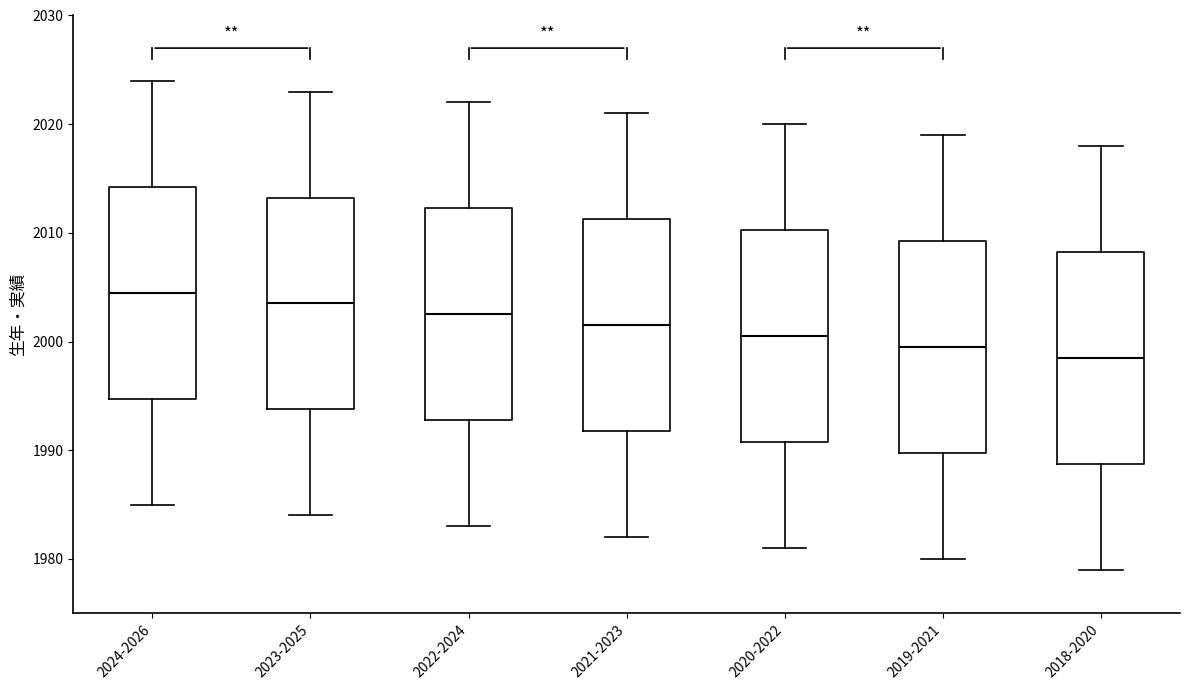

Which box's median line is the lowest?

2018-2020